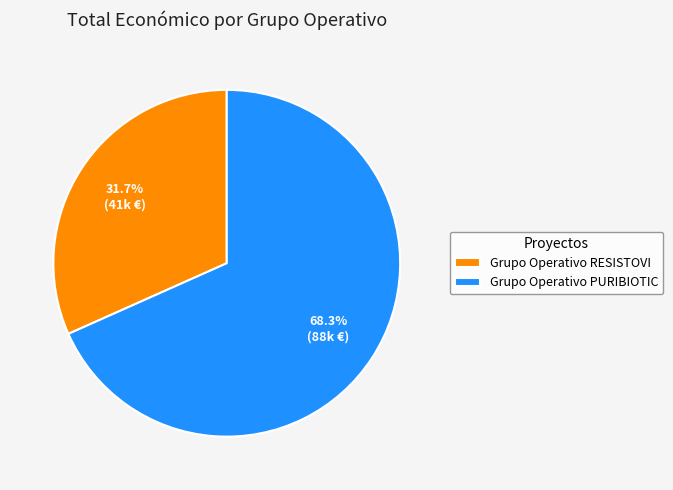

Rank the categories by value from lowest to highest.

Grupo Operativo RESISTOVI, Grupo Operativo PURIBIOTIC